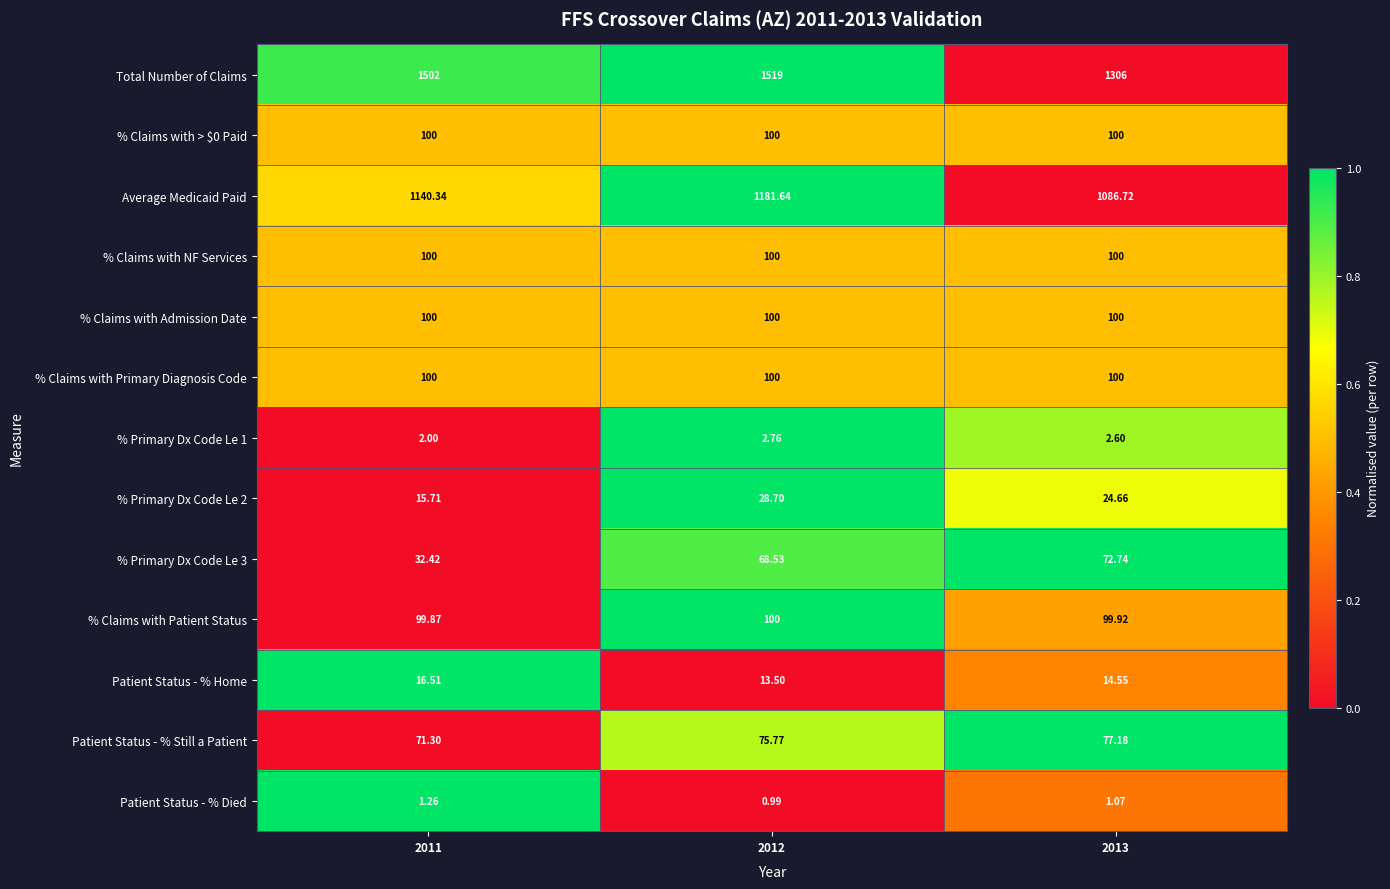

Which series has the largest range (max minus min)?

Total Number of Claims